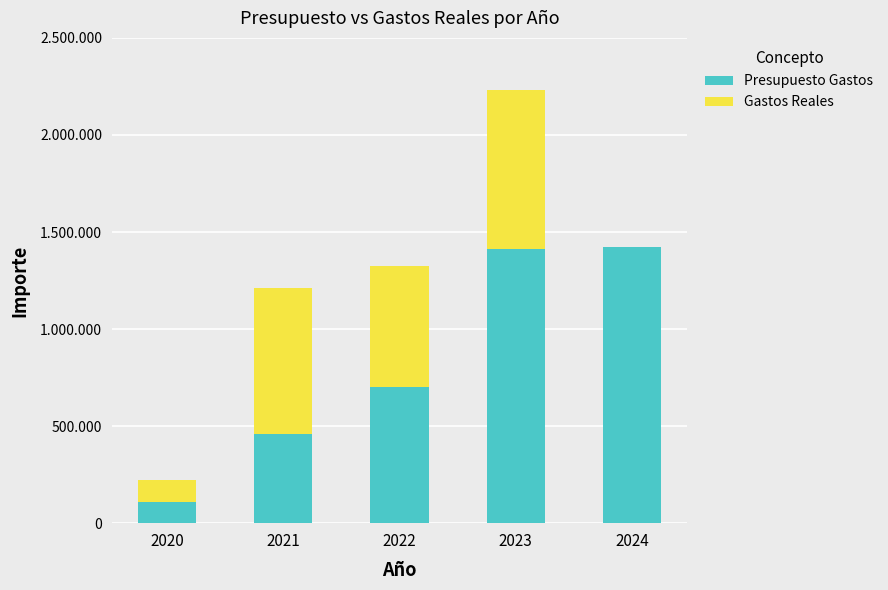

Does the chart contain stacked bars?

Yes